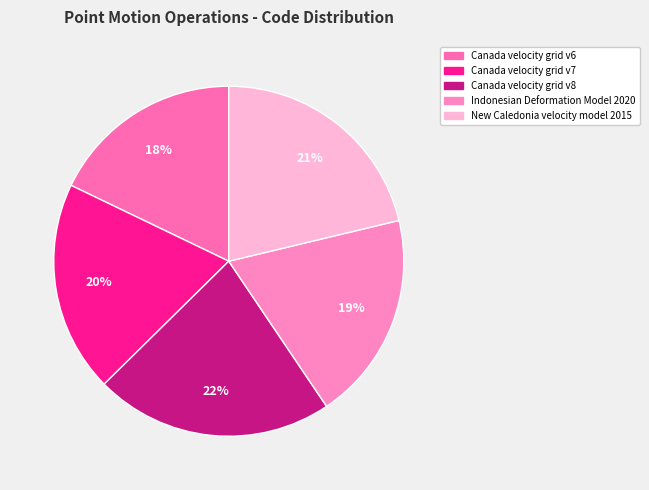

How many slices are in this pie chart?

5